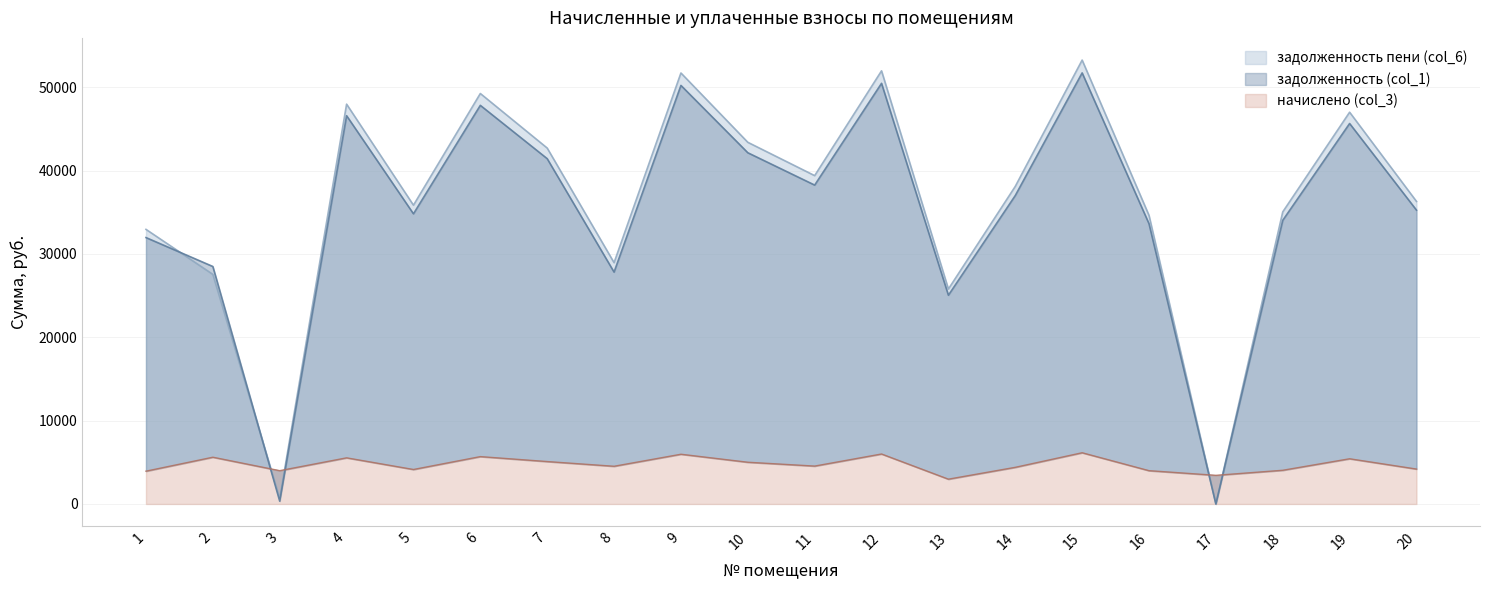

What is the total value across all series at 9?

107894.8